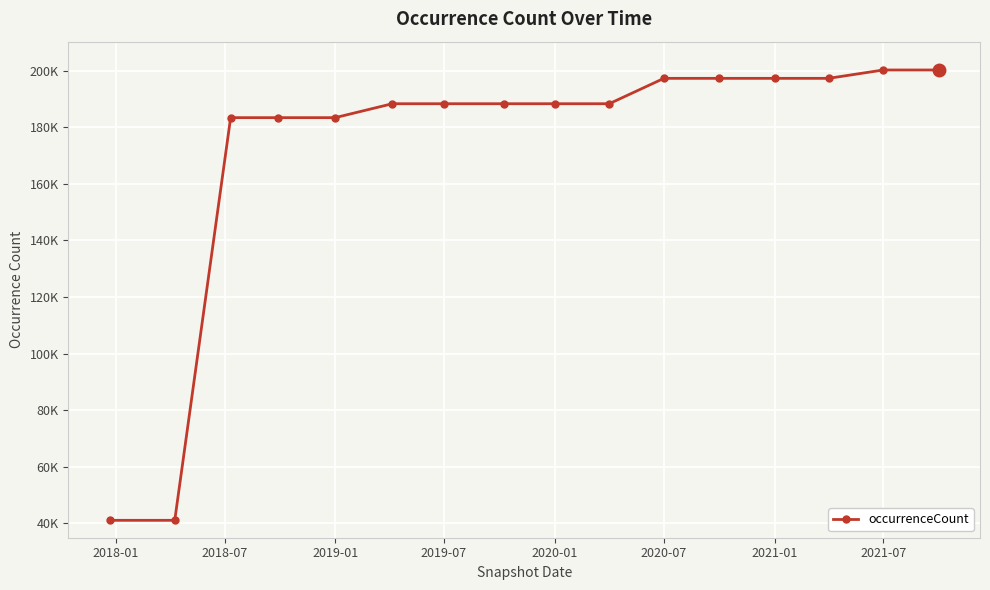

At which category does the chart reach its peak across all series?

2021-07